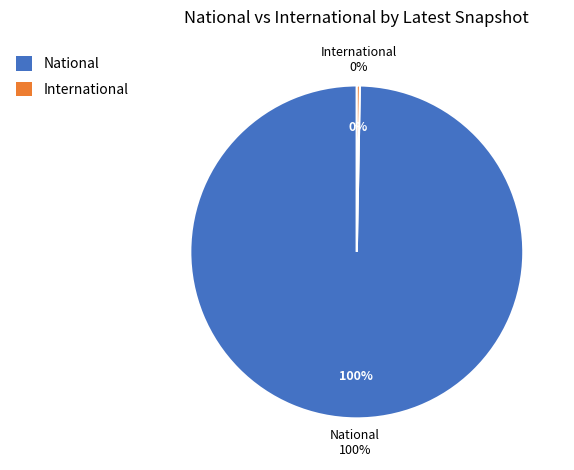

Is it true that International is 0% of the pie?

True